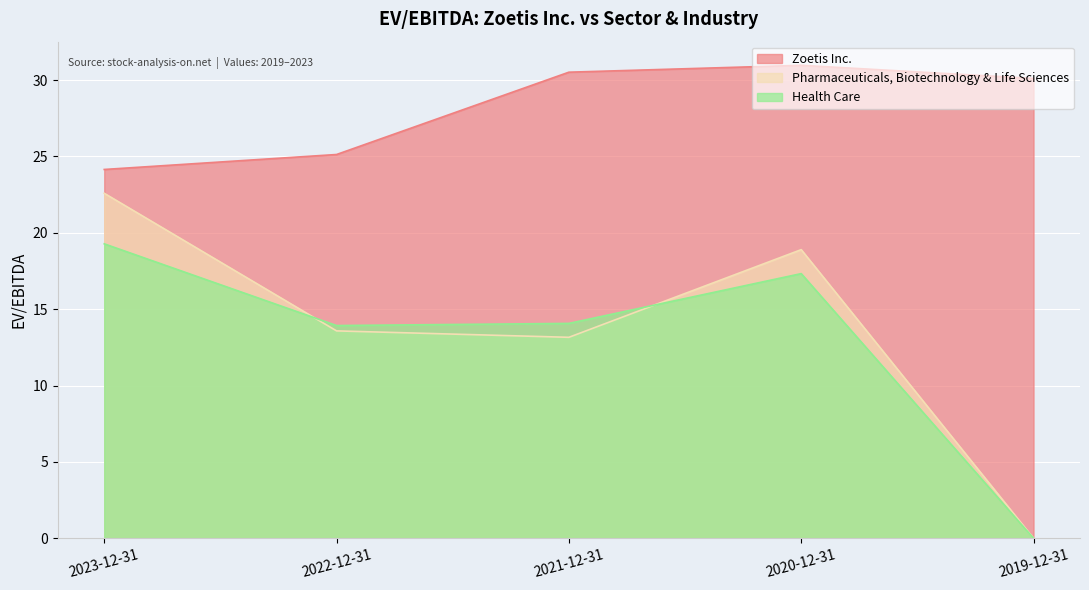

Reading left to right, transcribe all the data shown in this chart.

Zoetis Inc.: 2023-12-31=24.1	2022-12-31=25.1	2021-12-31=30.5	2020-12-31=31.0	2019-12-31=30.1
Pharmaceuticals, Biotechnology & Life Sciences: 2023-12-31=22.6	2022-12-31=13.6	2021-12-31=13.2	2020-12-31=18.9	2019-12-31=0.0
Health Care: 2023-12-31=19.3	2022-12-31=13.9	2021-12-31=14.1	2020-12-31=17.3	2019-12-31=0.0